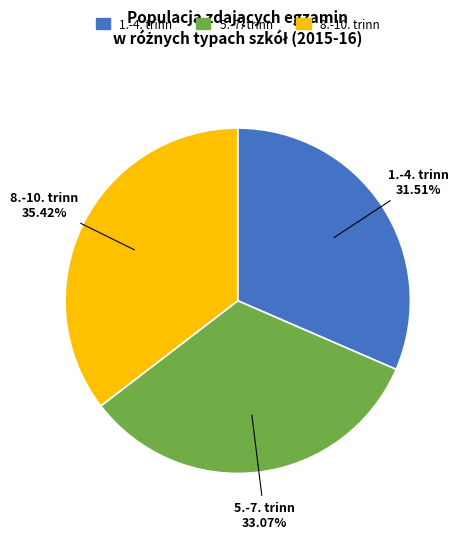

Does 8.-10. trinn represent more than half of the total?

No